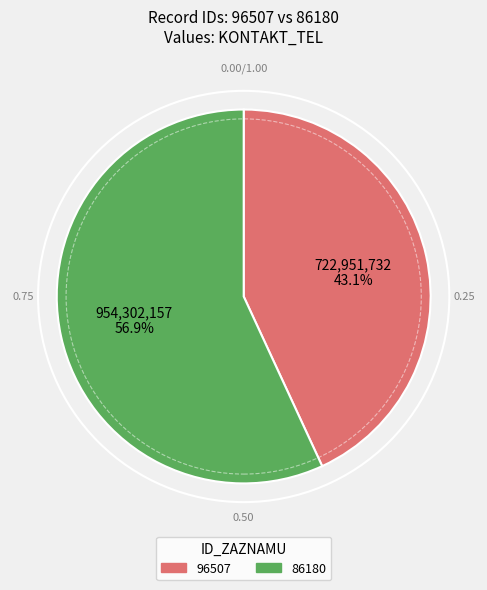

How many slices are in this pie chart?

2